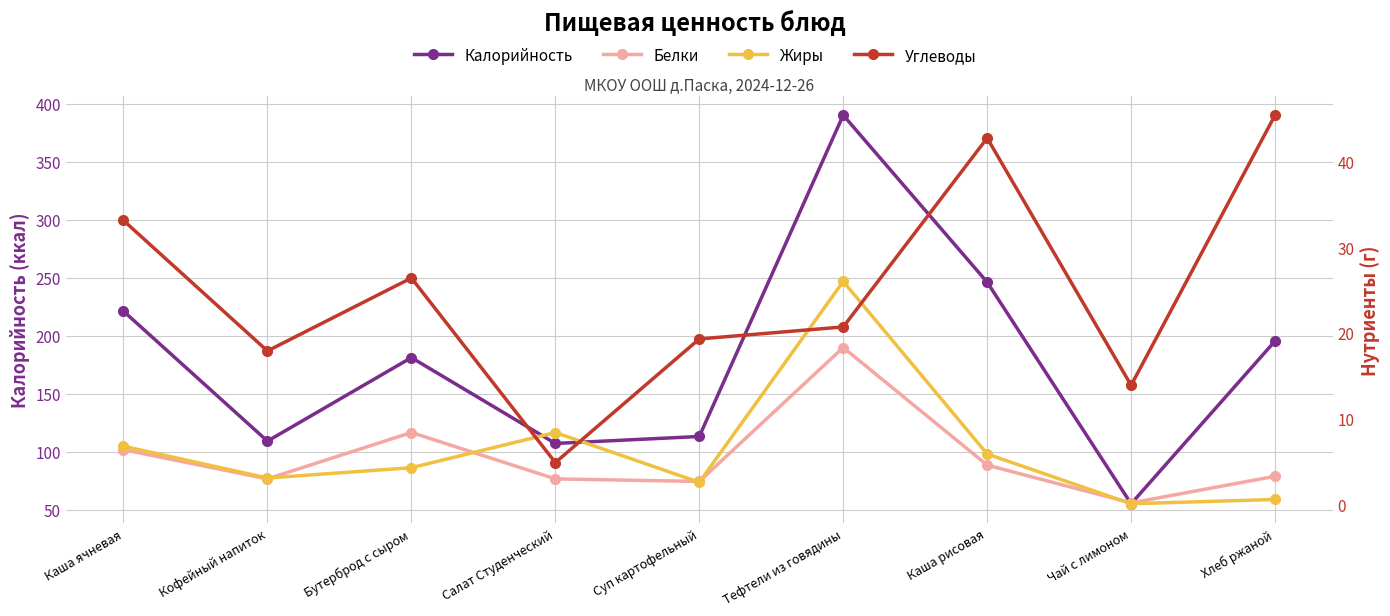

What is the value of the Жиры point at the 2nd from the left?

3.1